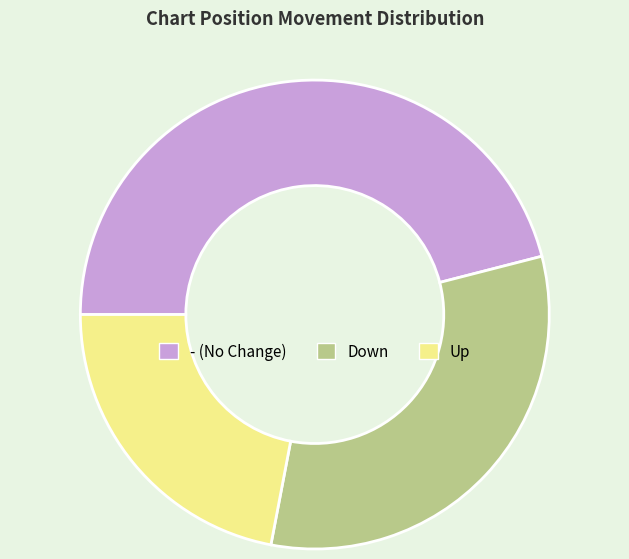

Does any single category account for the majority?

No